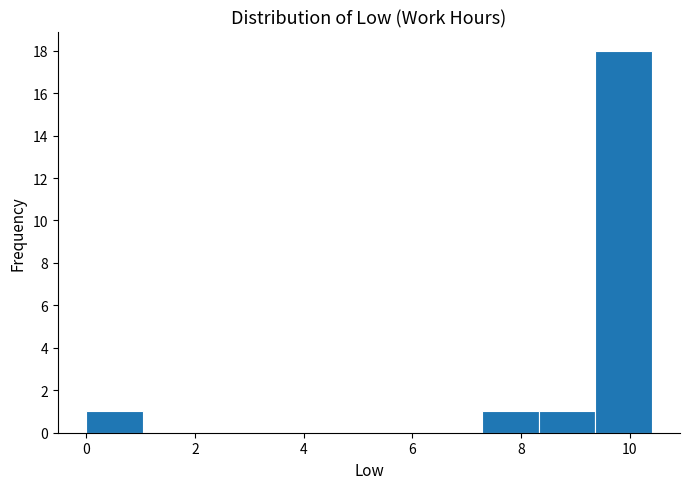

What is the height of the bar covering 9.36 to 10.40 on the x-axis? Neither the bar edges nor the heights are printed on the chart, so give them approximately, as read against the axes.

18